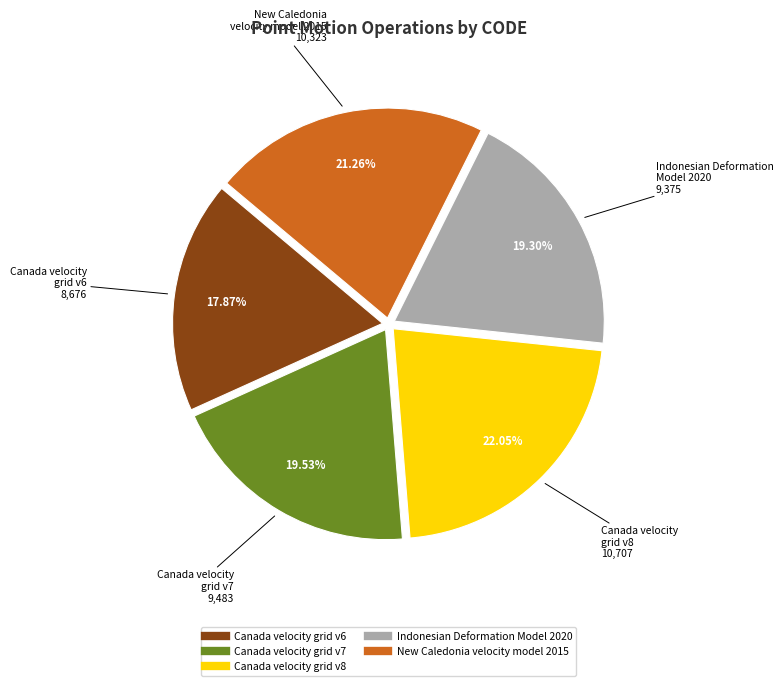

What percentage is NOT represented by Canada velocity grid v6?

82.1%